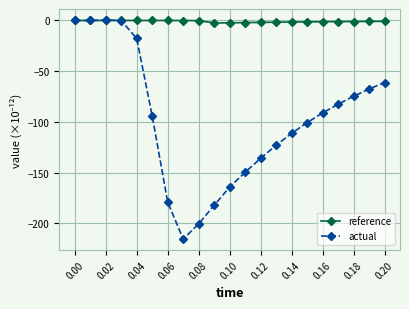

True or false: reference has more than 0 points higher than both neighbors.

True